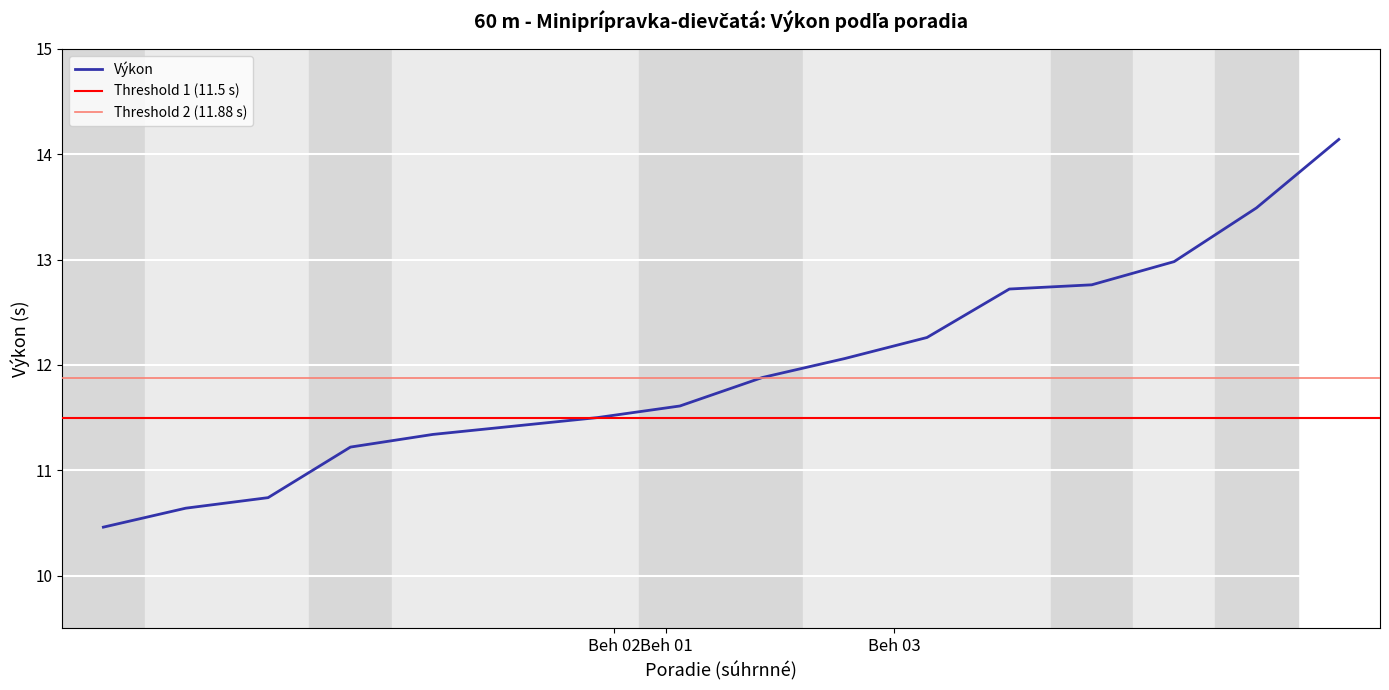

Is this an area chart (filled region under the line)?

No